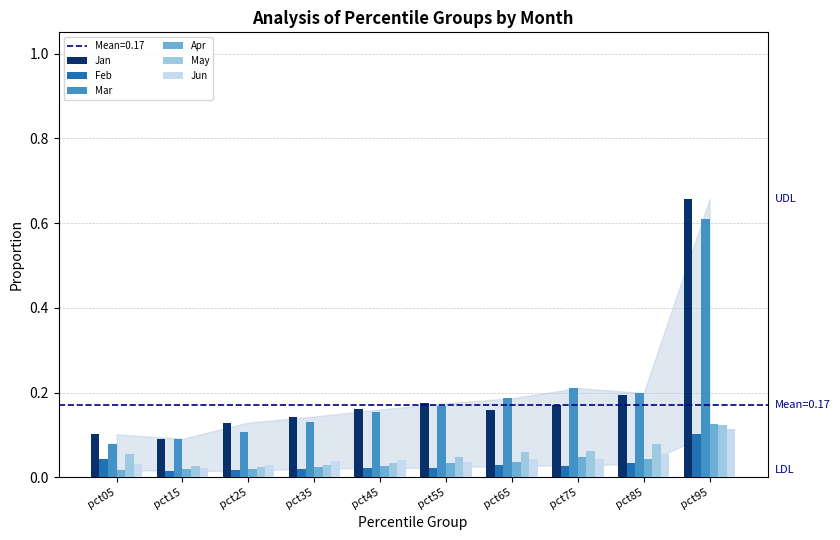

Which series has the largest range (max minus min)?

Jan